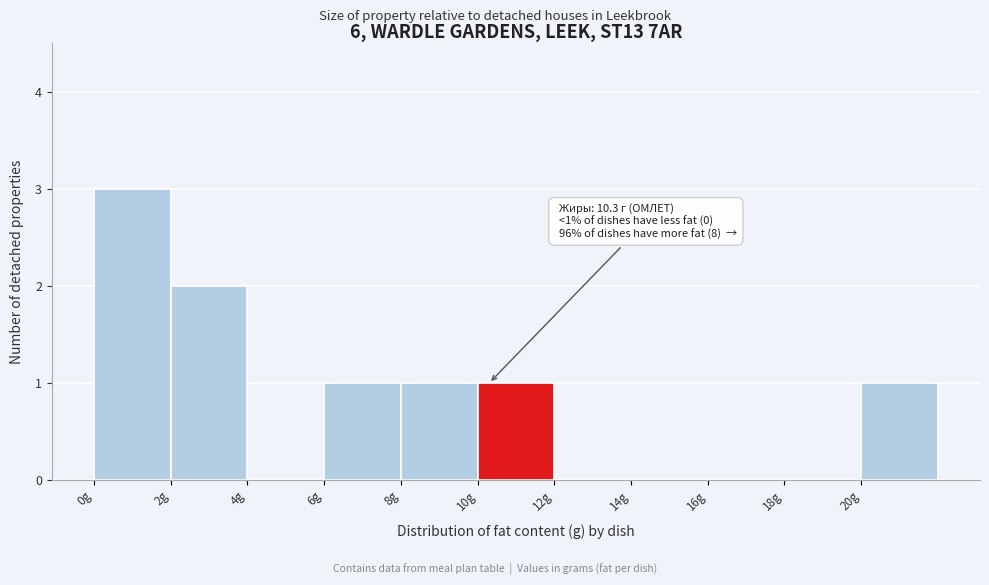

Over which range of the x-axis is the bar tallest?

0 to 2